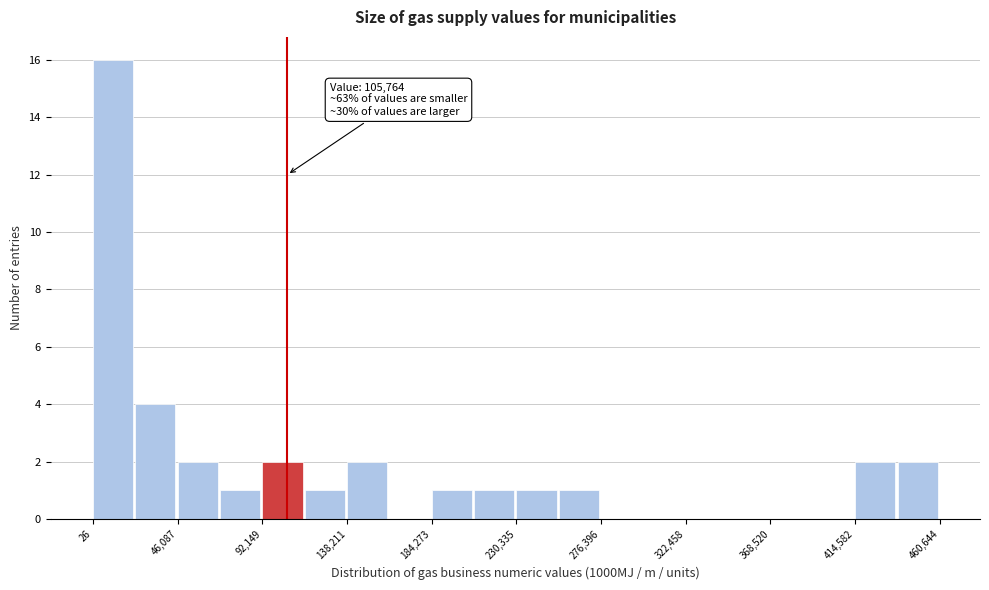

Which range on the x-axis has the tallest bar?

0 to 25000